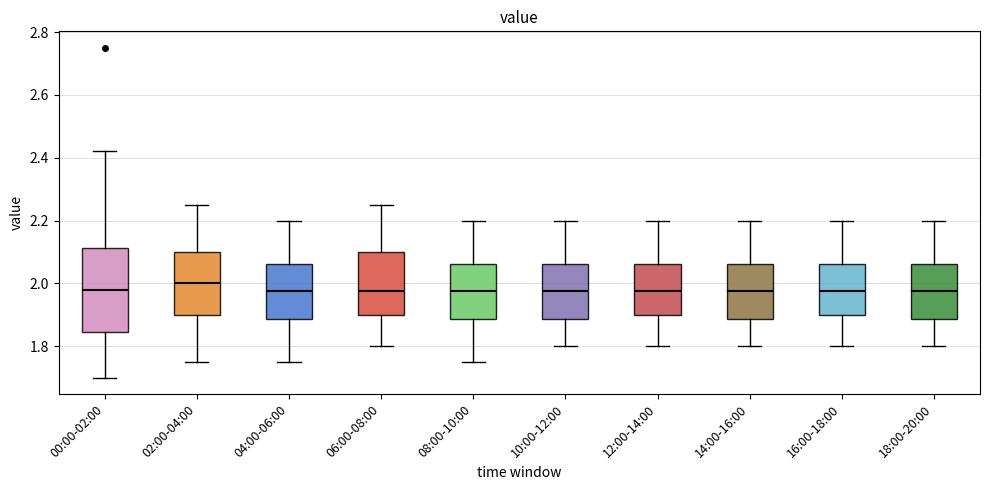

Reading left to right, read every box against the y-axis: the position of its median line, the range the box covers, and the ends of its whiskers. The values are not printed on the chart, so give them approximately, as read against the axis.

00:00-02:00: median 1.98, box 1.84 to 2.12, whiskers 1.70 to 2.42
02:00-04:00: median 2.00, box 1.90 to 2.10, whiskers 1.76 to 2.26
04:00-06:00: median 1.98, box 1.88 to 2.06, whiskers 1.76 to 2.20
06:00-08:00: median 1.98, box 1.90 to 2.10, whiskers 1.80 to 2.26
08:00-10:00: median 1.98, box 1.88 to 2.06, whiskers 1.76 to 2.20
10:00-12:00: median 1.98, box 1.88 to 2.06, whiskers 1.80 to 2.20
12:00-14:00: median 1.98, box 1.90 to 2.06, whiskers 1.80 to 2.20
14:00-16:00: median 1.98, box 1.88 to 2.06, whiskers 1.80 to 2.20
16:00-18:00: median 1.98, box 1.90 to 2.06, whiskers 1.80 to 2.20
18:00-20:00: median 1.98, box 1.88 to 2.06, whiskers 1.80 to 2.20